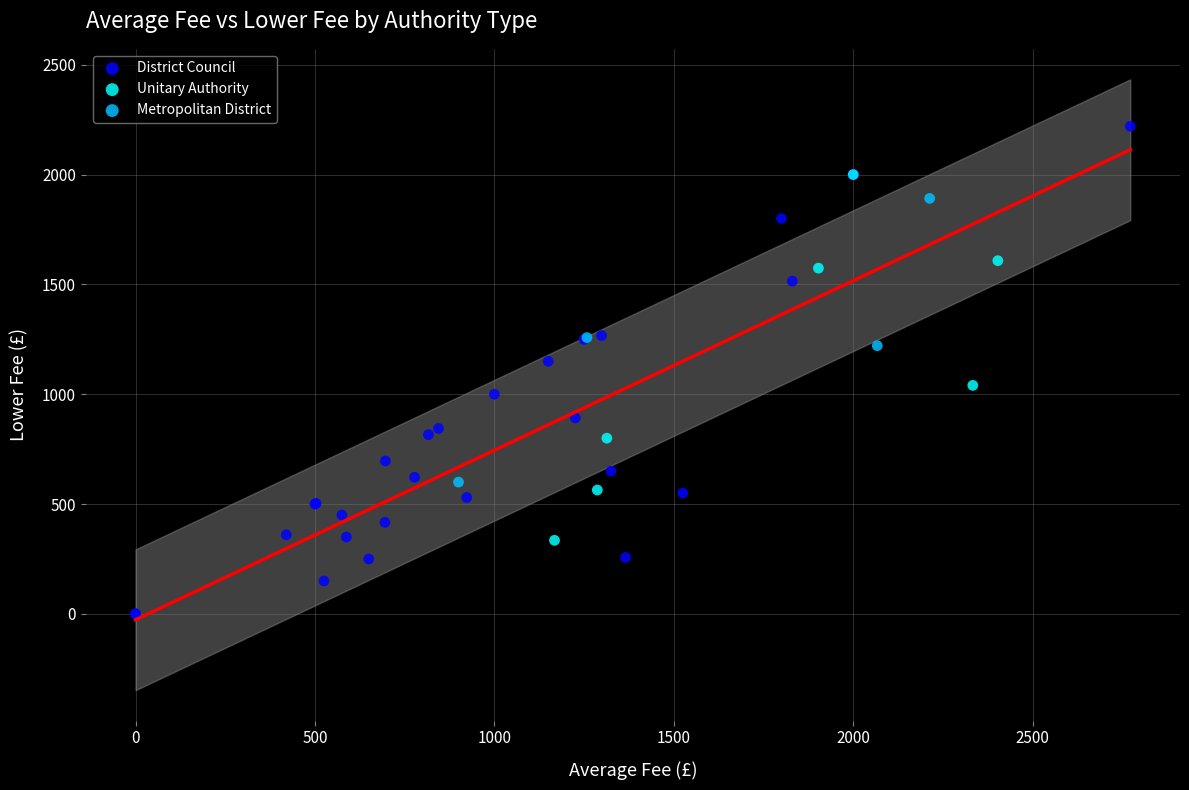

Which series reaches the maximum Y coordinate?

District Council